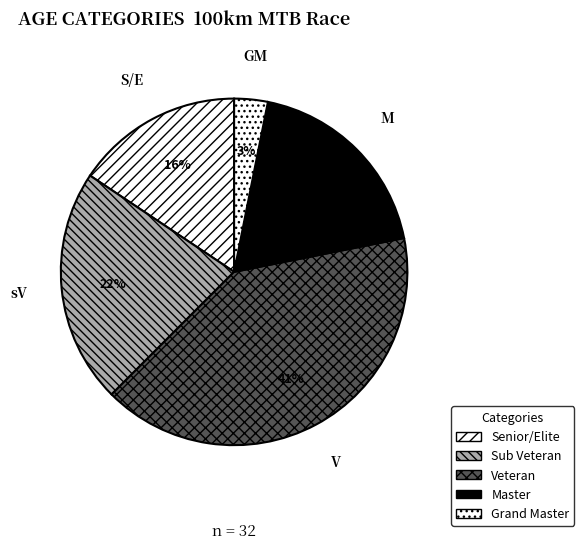

Do Grand Master and Veteran together represent more than half of the pie?

No